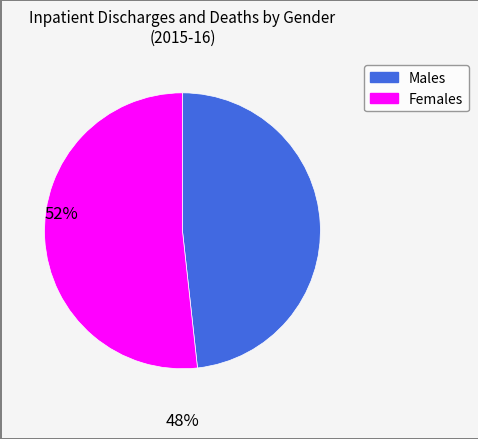

How many segments does this pie chart have?

2